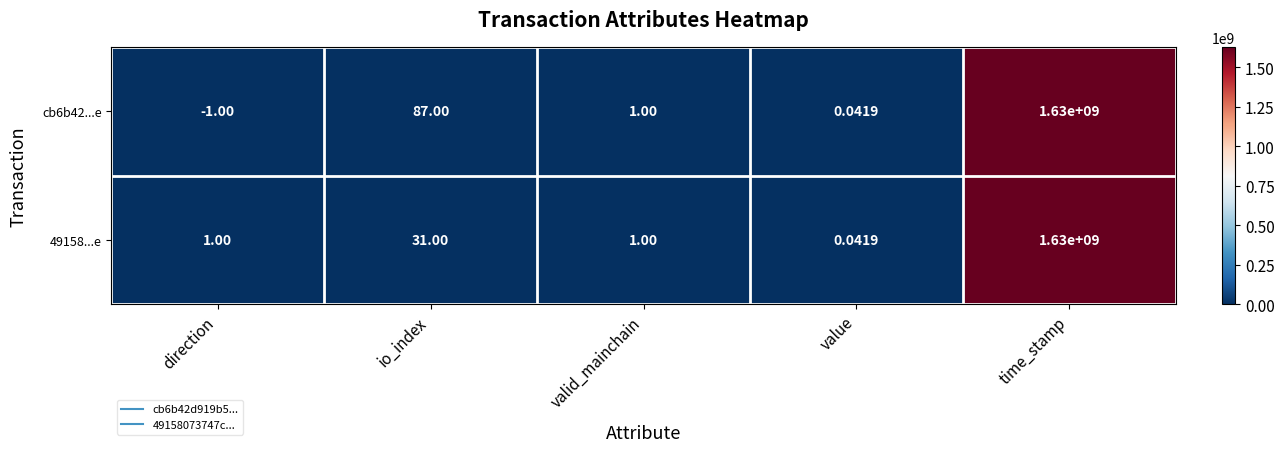

How many values in the cb6b42...e series are below 1?

2